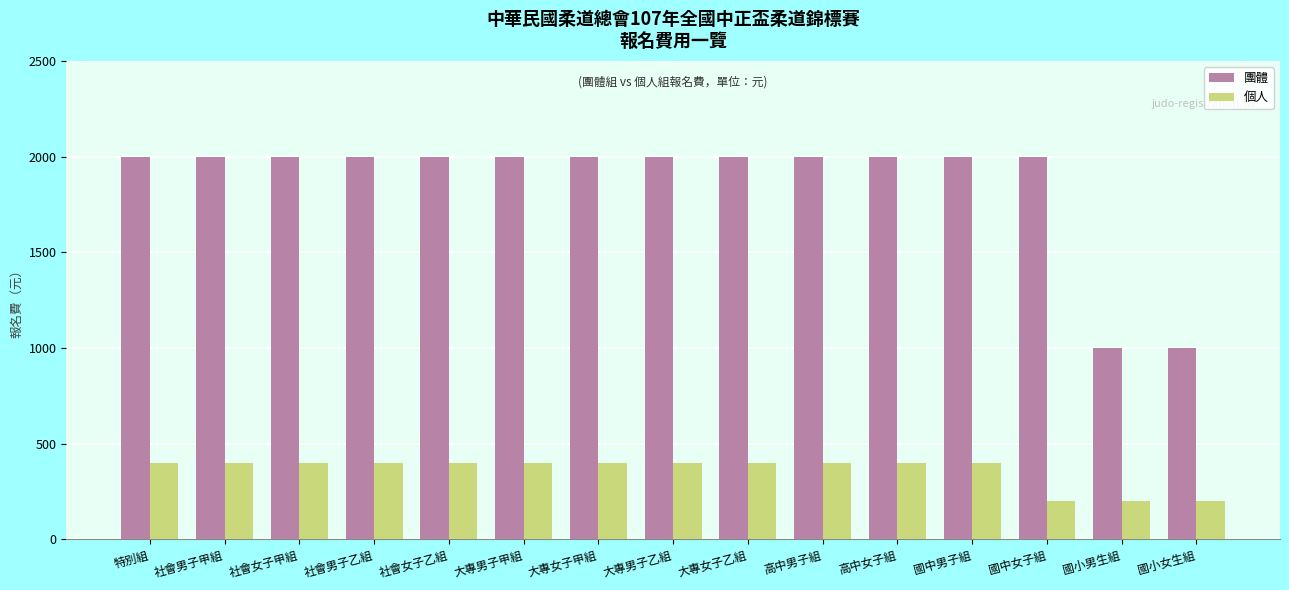

What is the average value of the 個人 series?

360